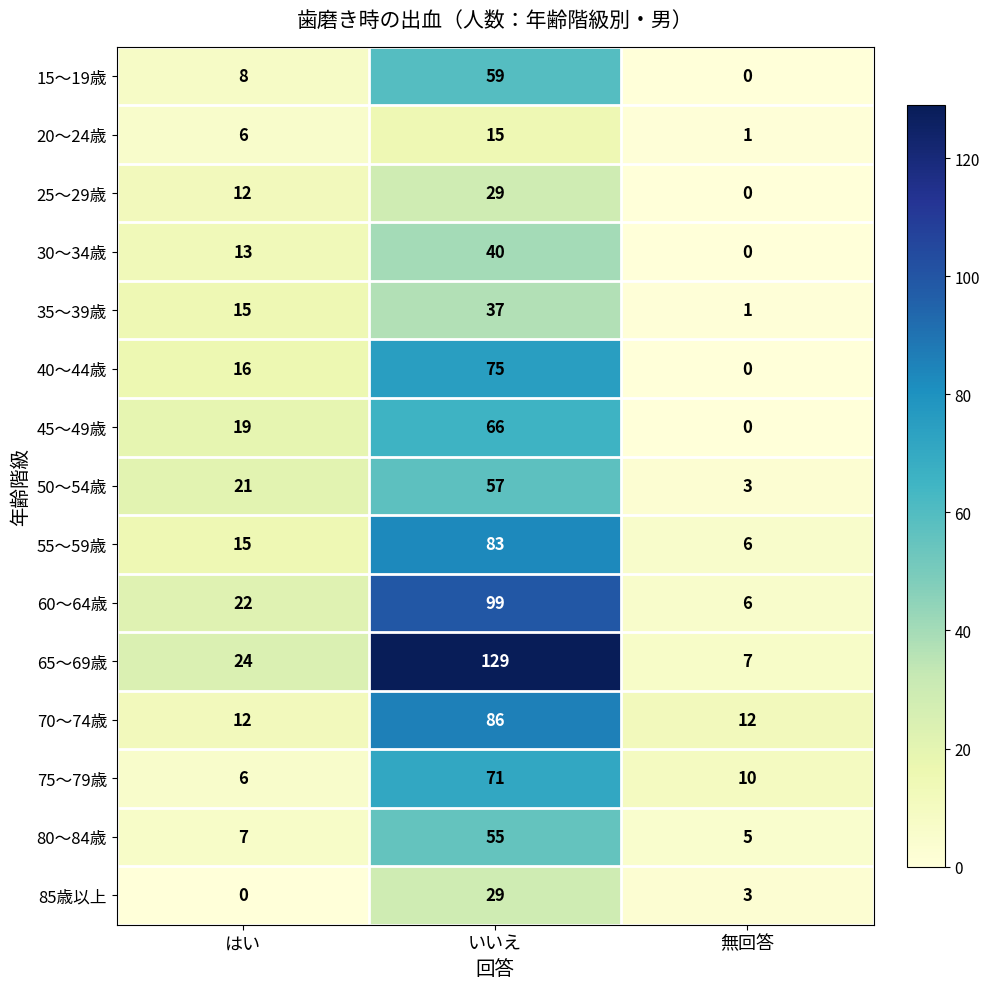

What is the sum of all 40～44歳 values?

91